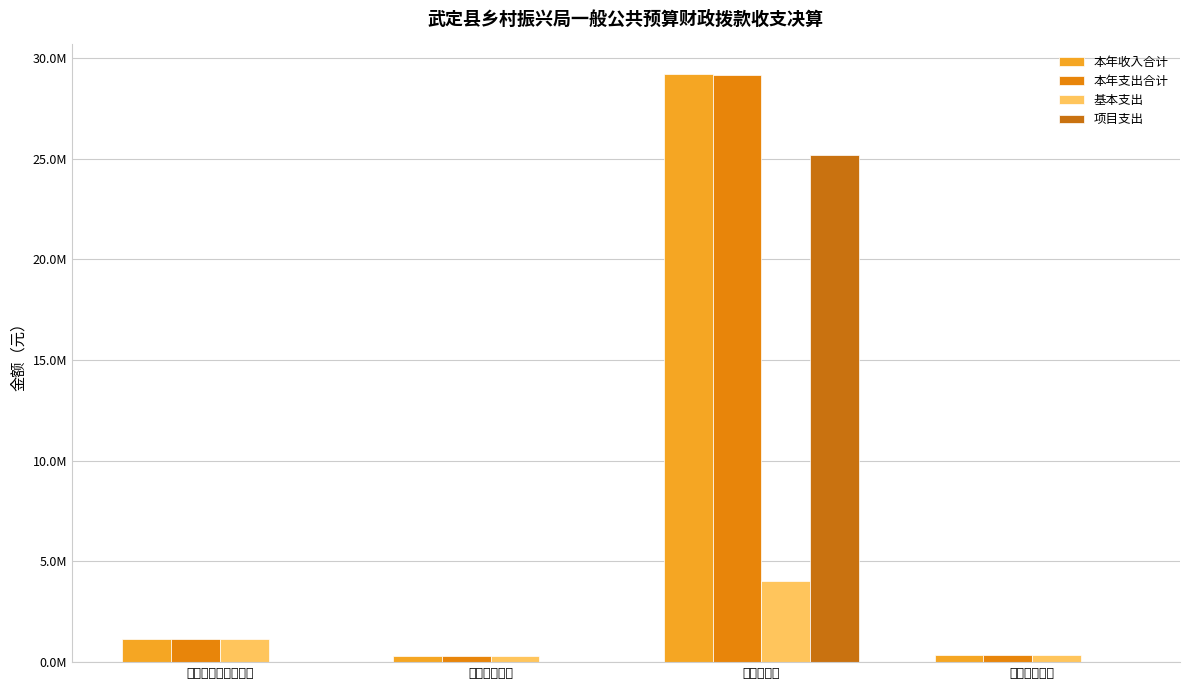

Are the bars horizontal?

No